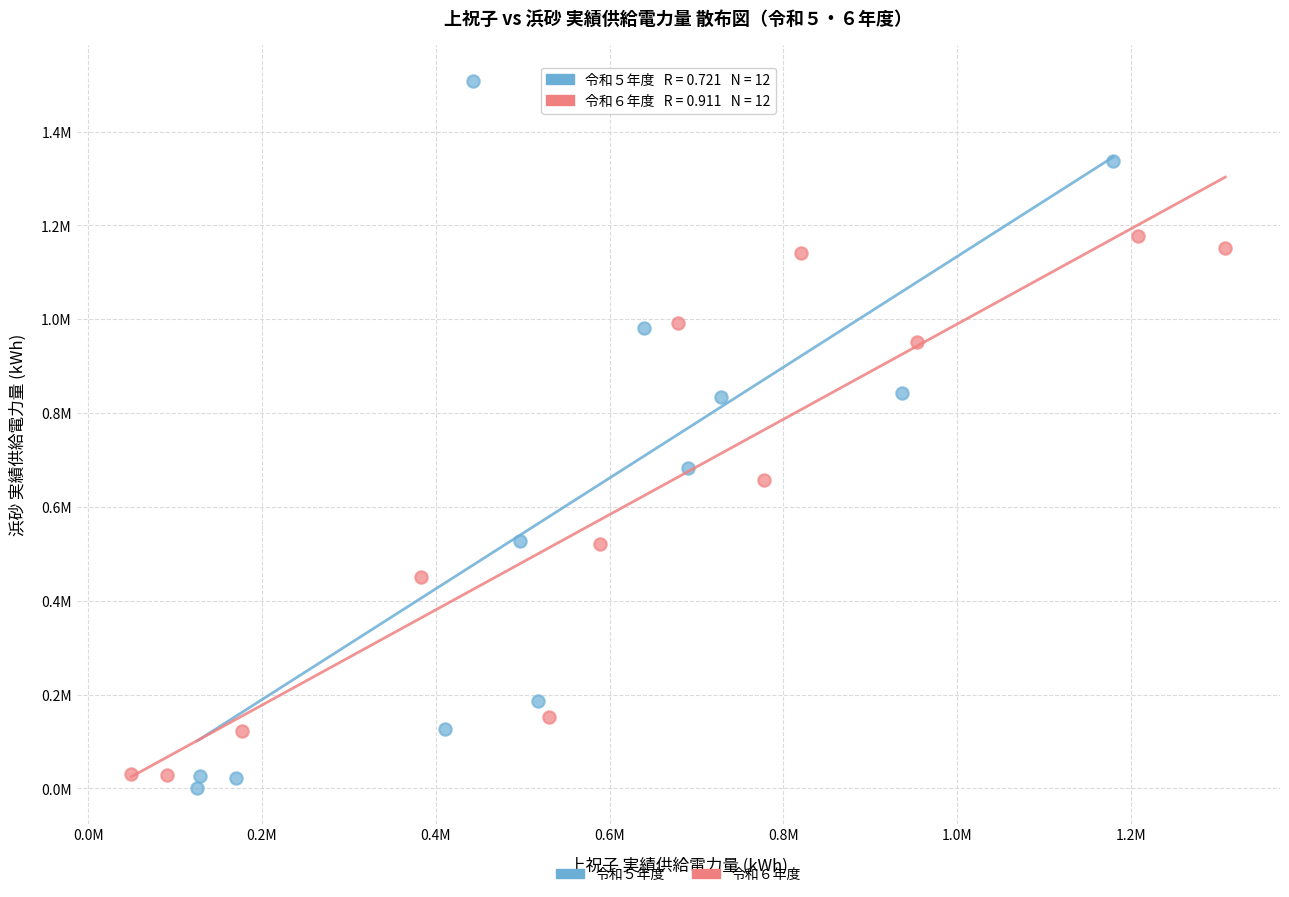

Which series reaches the maximum Y coordinate?

令和５年度